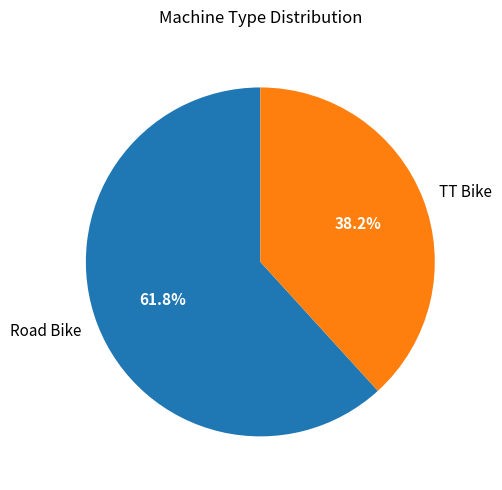

What portion of the pie excludes TT Bike?

61.8%